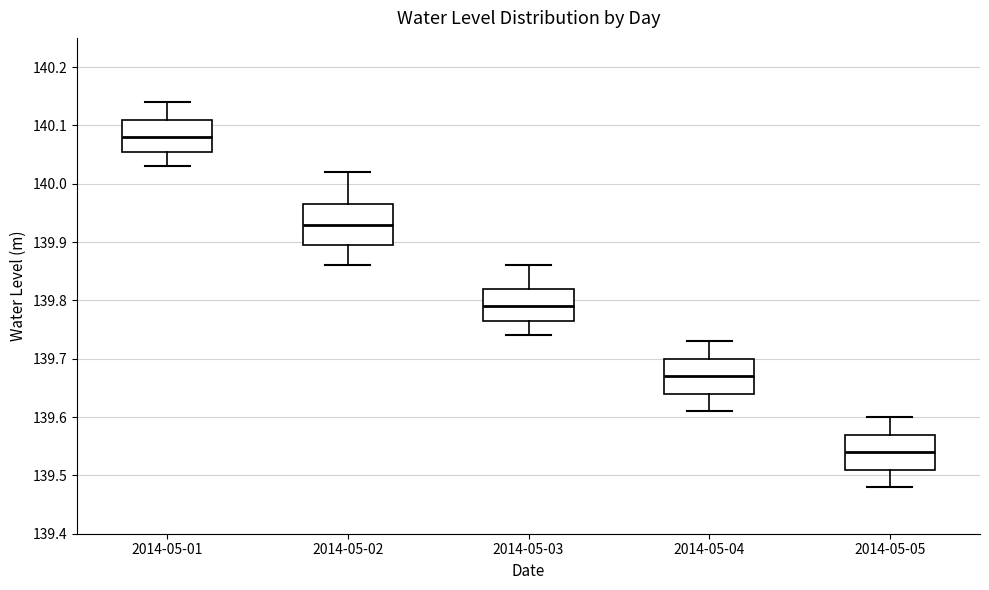

Reading left to right, read every box against the y-axis: the position of its median line, the range the box covers, and the ends of its whiskers. The values are not printed on the chart, so give them approximately, as read against the axis.

2014-05-01: median 140.08, box 140.06 to 140.11, whiskers 140.03 to 140.14
2014-05-02: median 139.93, box 139.90 to 139.97, whiskers 139.86 to 140.02
2014-05-03: median 139.79, box 139.77 to 139.82, whiskers 139.74 to 139.86
2014-05-04: median 139.67, box 139.64 to 139.70, whiskers 139.61 to 139.73
2014-05-05: median 139.54, box 139.51 to 139.57, whiskers 139.48 to 139.60